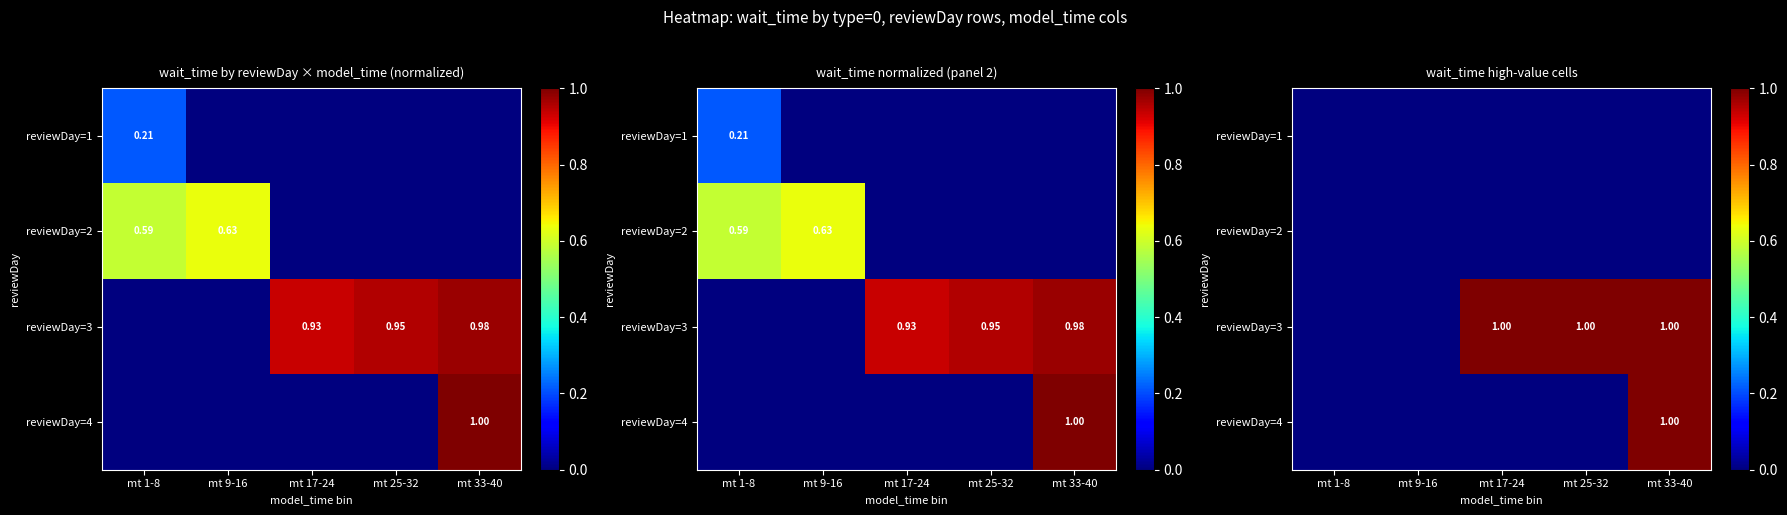

How many series are shown in this chart?

4